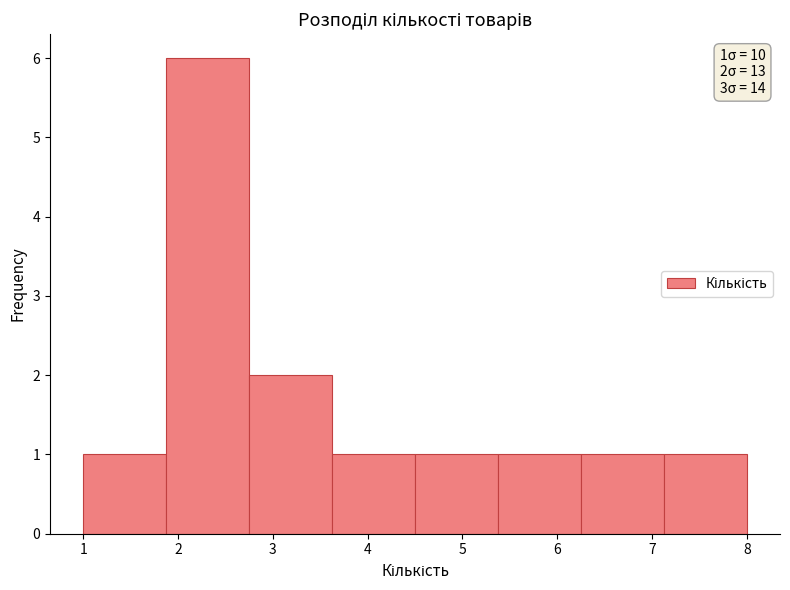

Which range on the x-axis has the tallest bar?

1.9 to 2.8